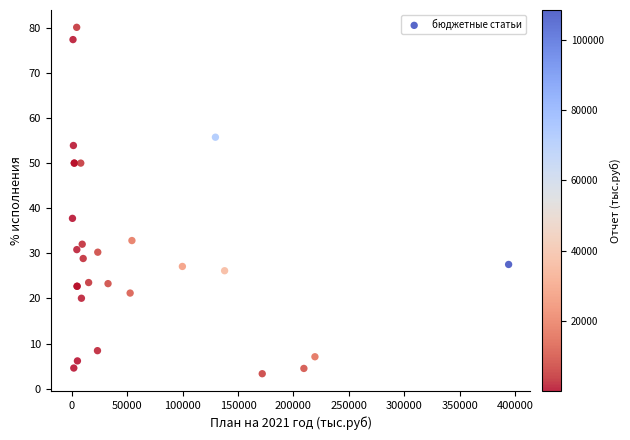

What Y value in the scatter plot is closest to 41?

37.8